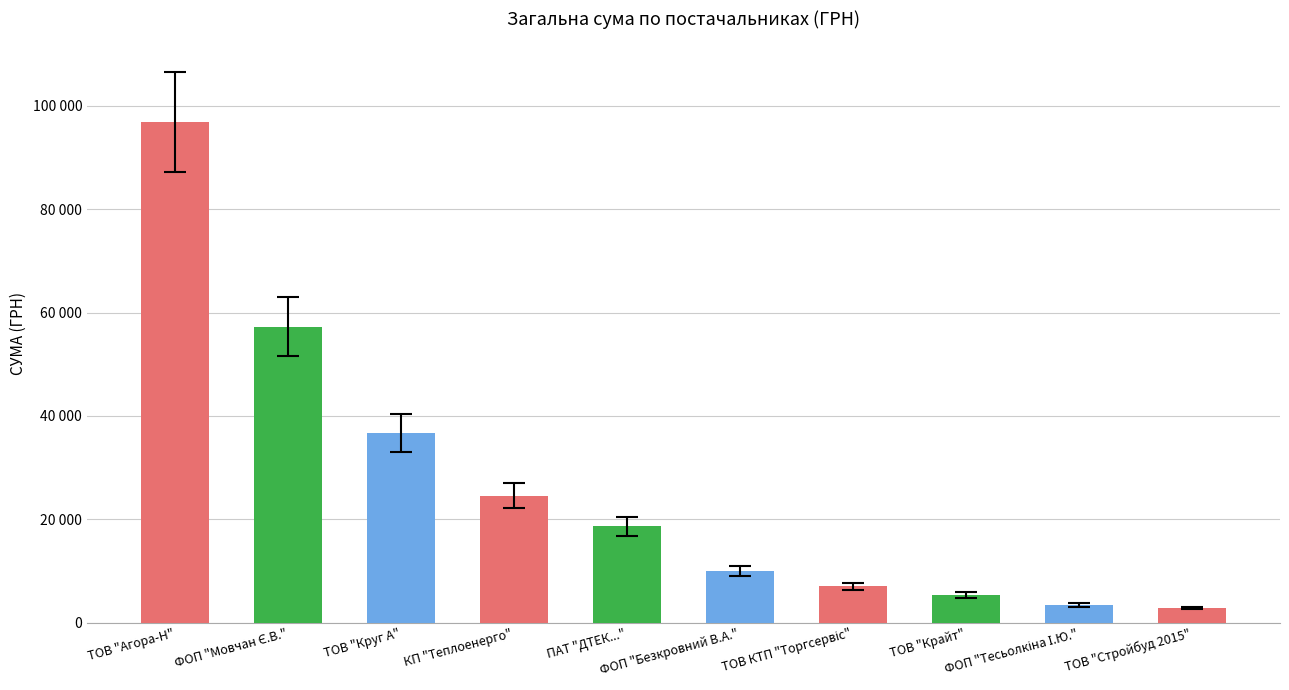

Are the bars horizontal?

No